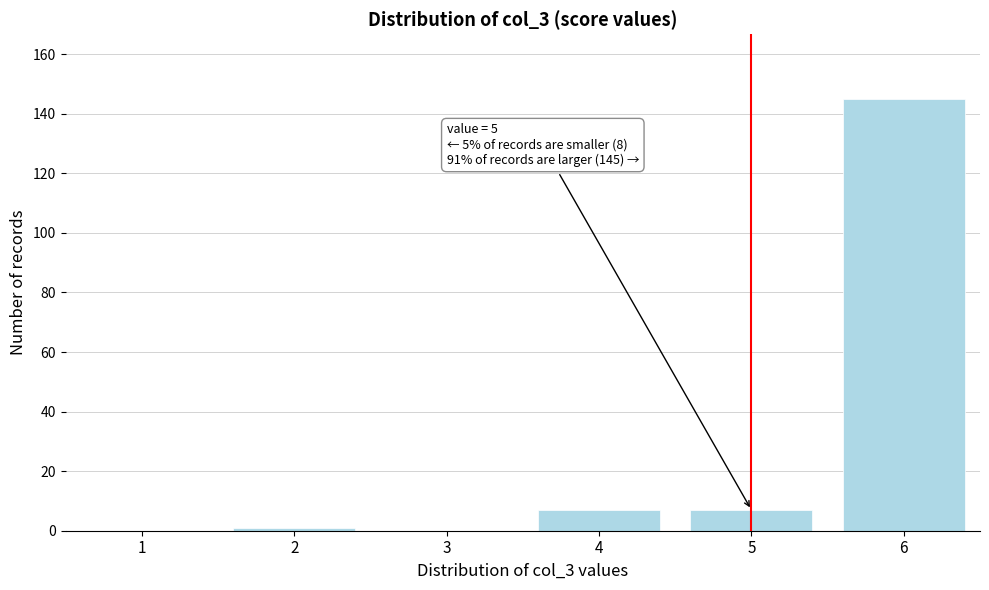

Reading left to right, extract all data points from this chart.

1=0	2=1	3=0	4=7	5=7	6=145